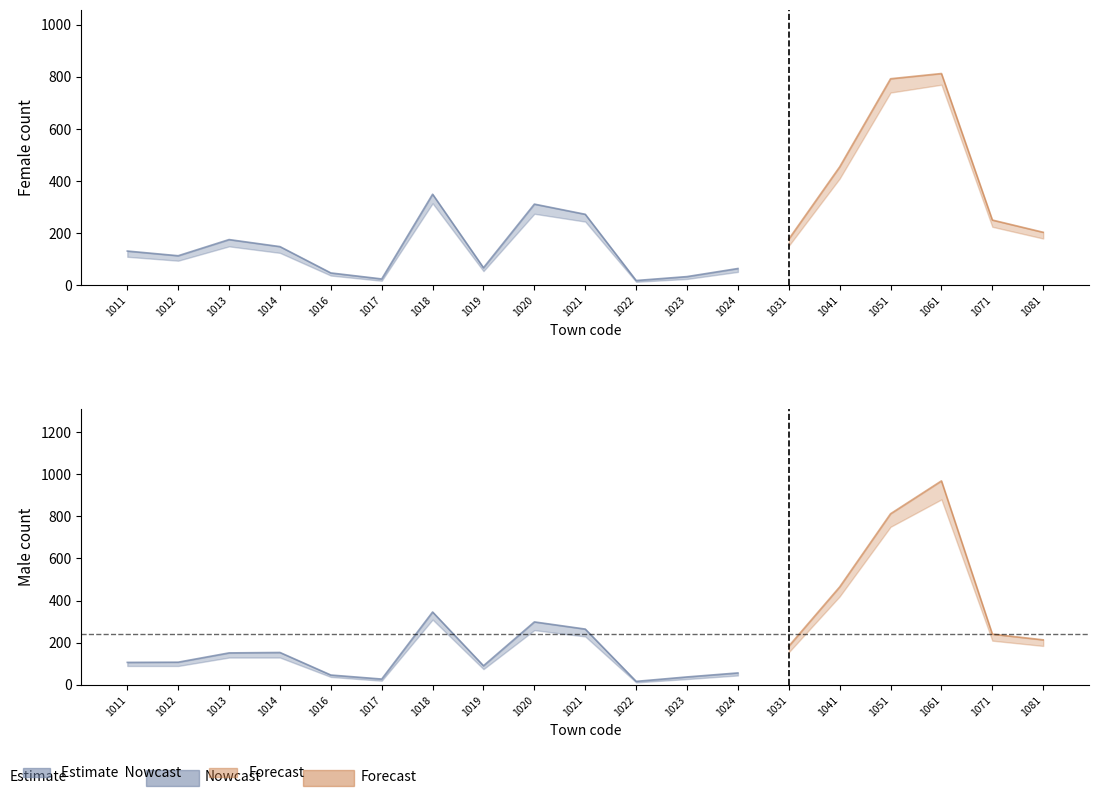

The value of Male_lo at 1081 is 124. True or false?

False